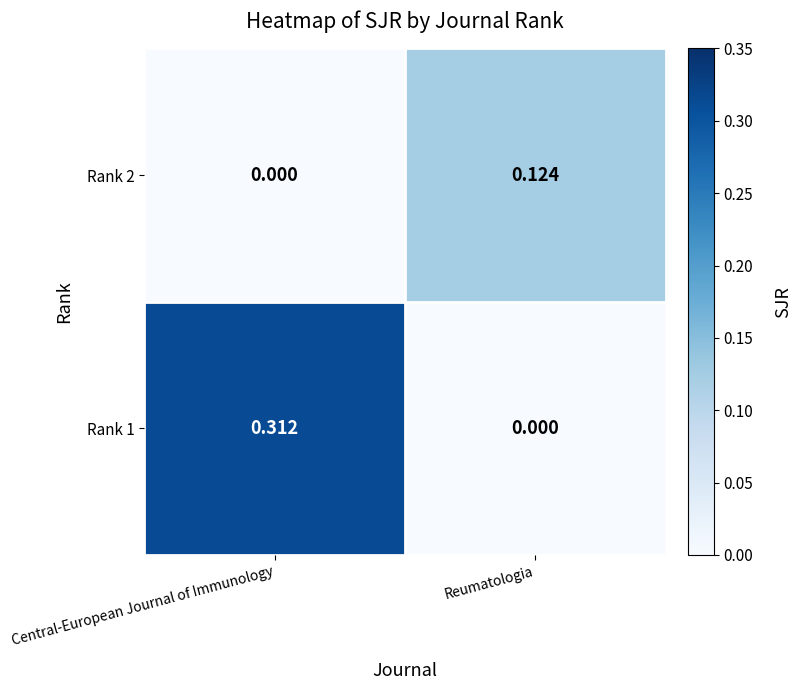

List the labels in order of Rank 2 value, smallest first.

Central-European Journal of Immunology, Reumatologia